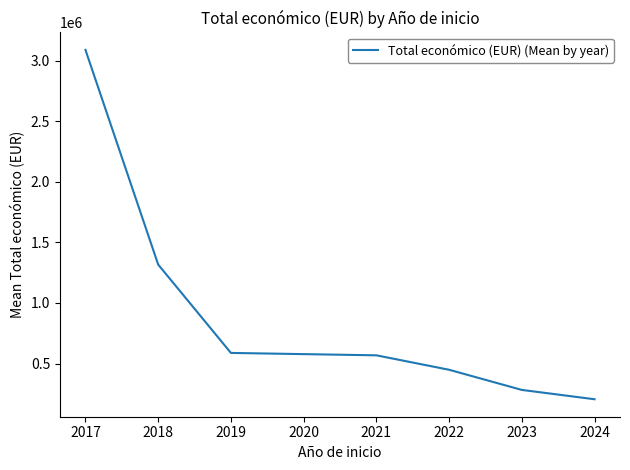

At which label is the value closest to 1647640?

2018